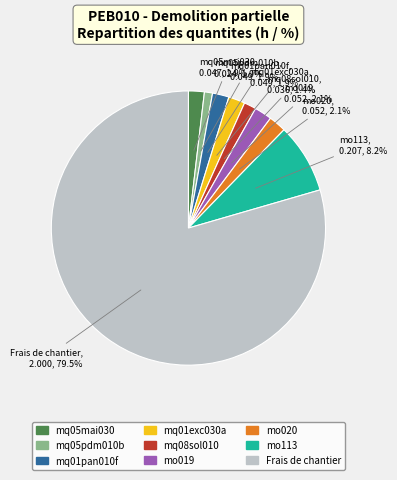

Count the number of slices in the pie.

9